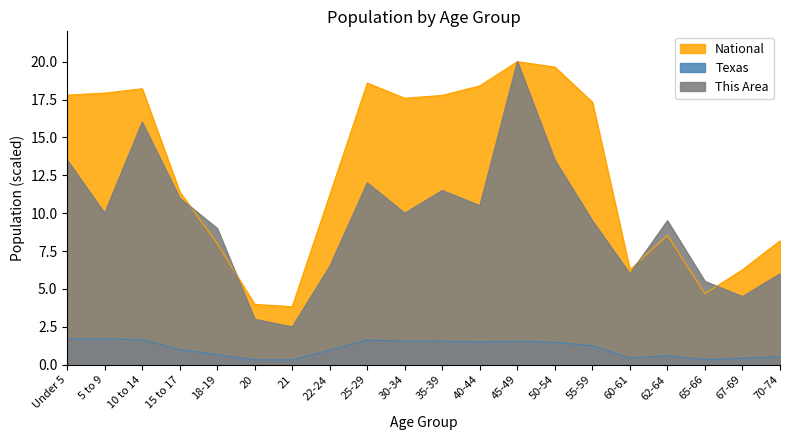

At which category is the sum across all series the highest?

45-49